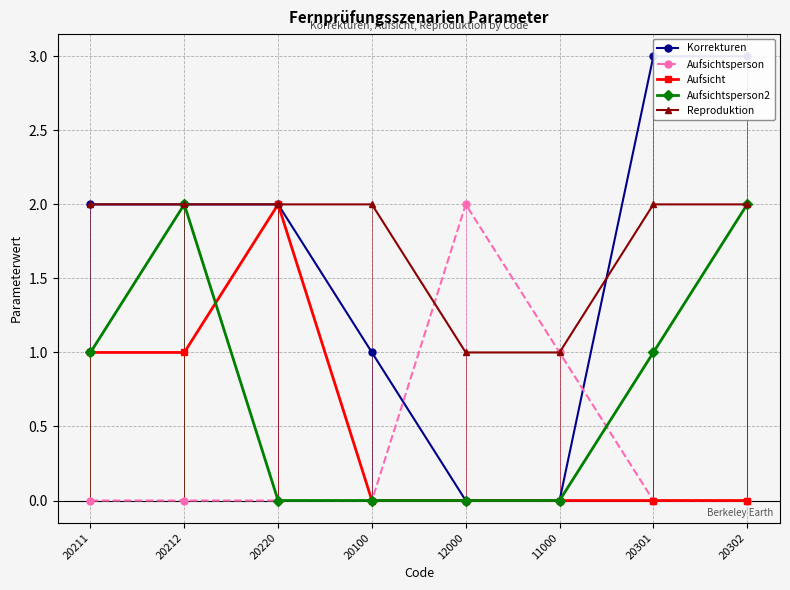

What is the label of the 5th point from the left?

12000